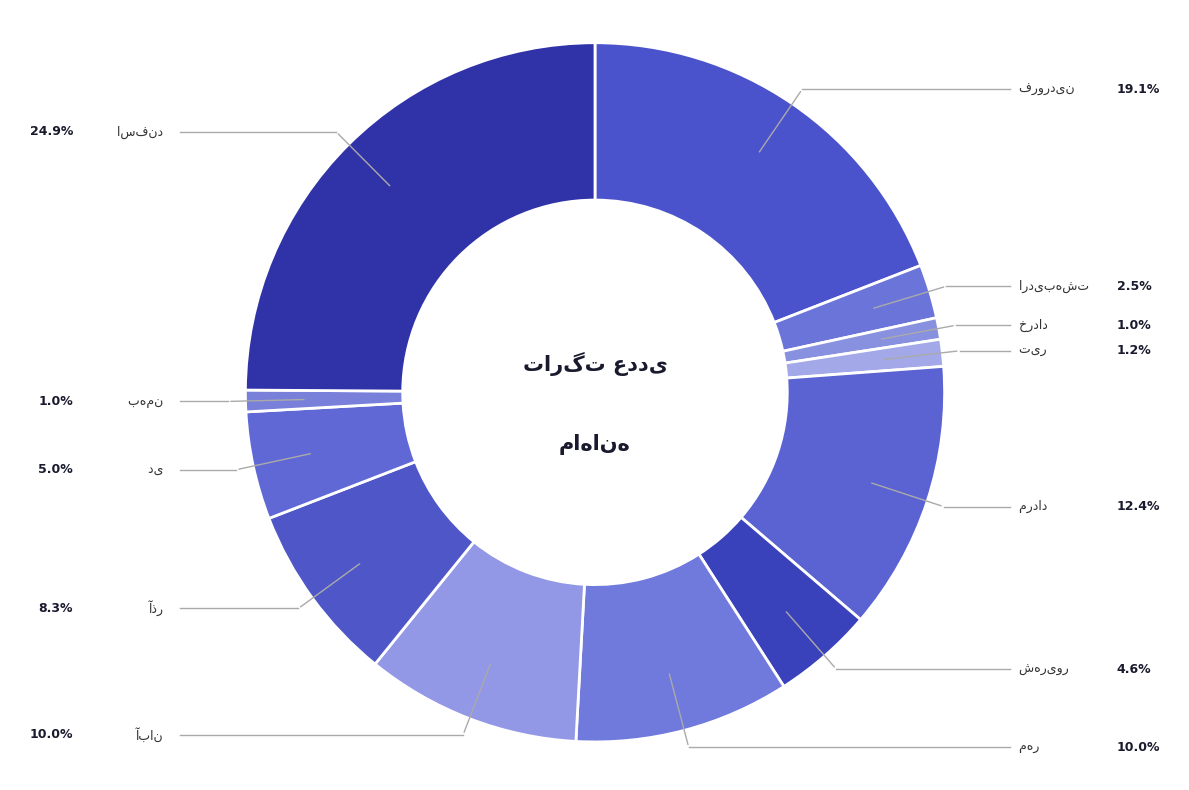

To the nearest percent, what is the difference between the largest and smallest slice percentages?

24%